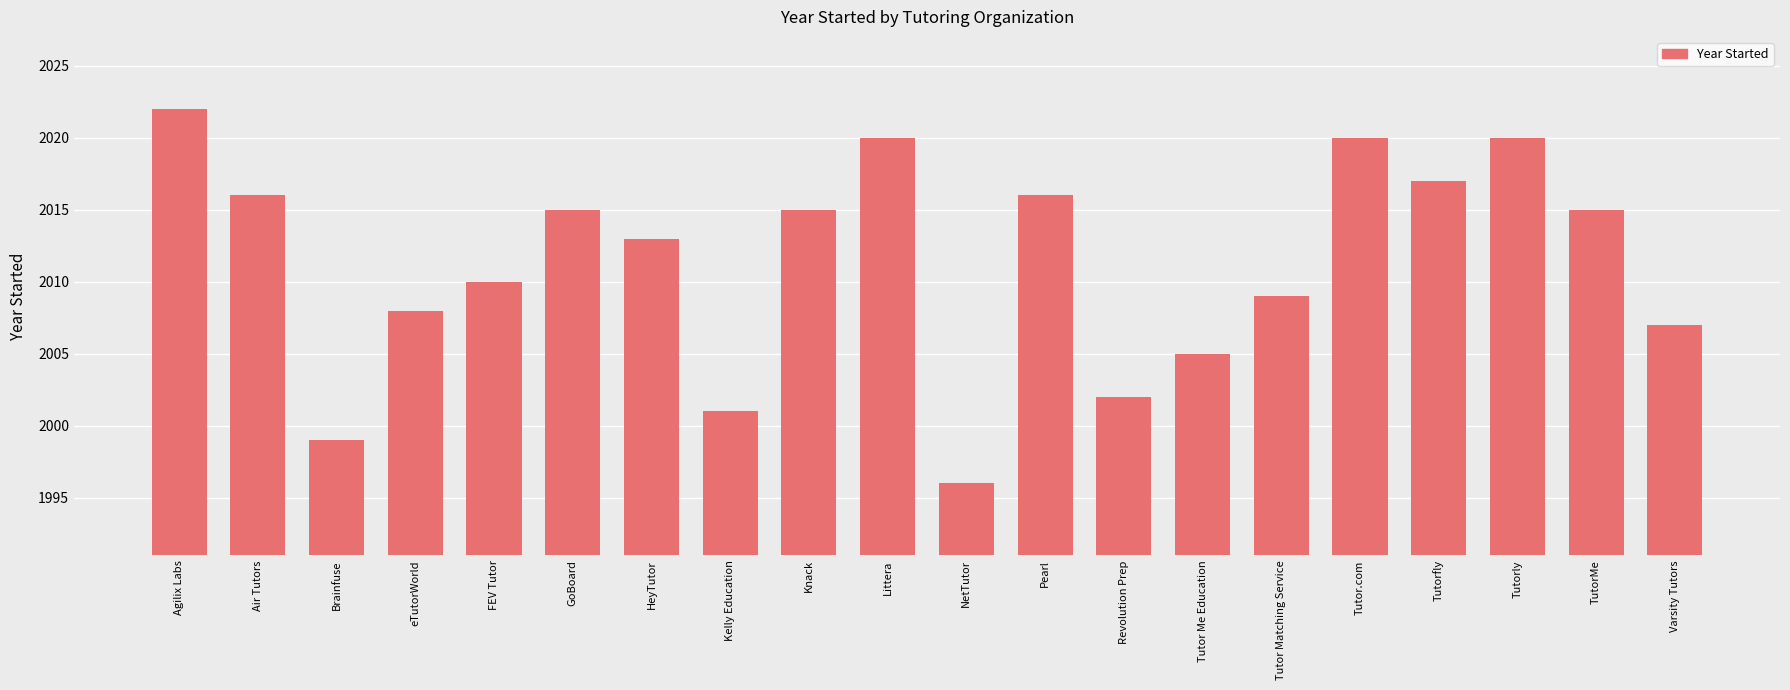

What is the maximum value shown in the chart?

2022